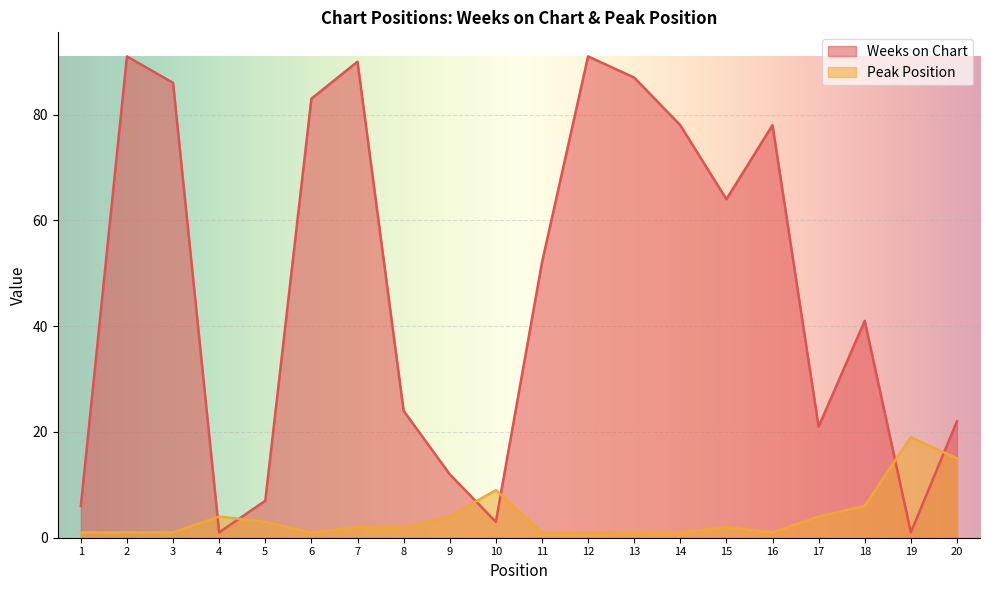

What is the total value across all series at 13?

88